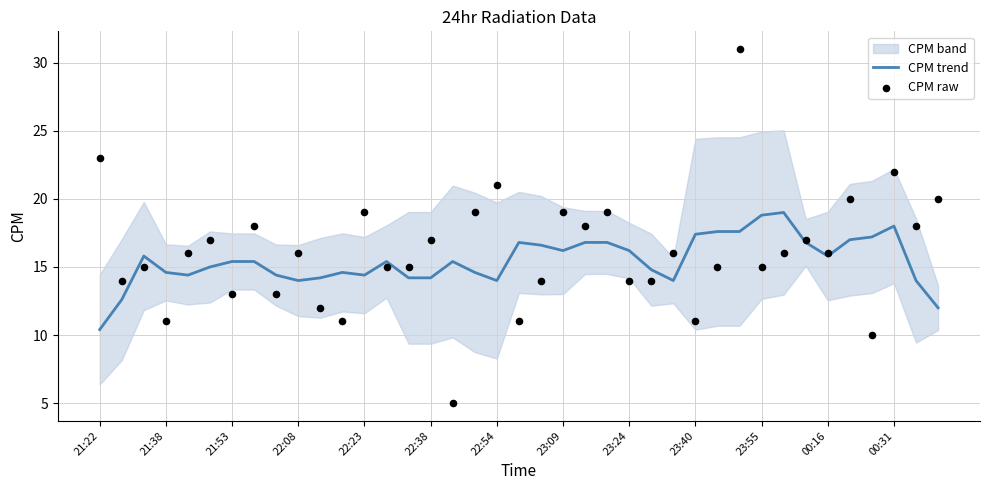

Which series contains the highest Y value?

CPM raw